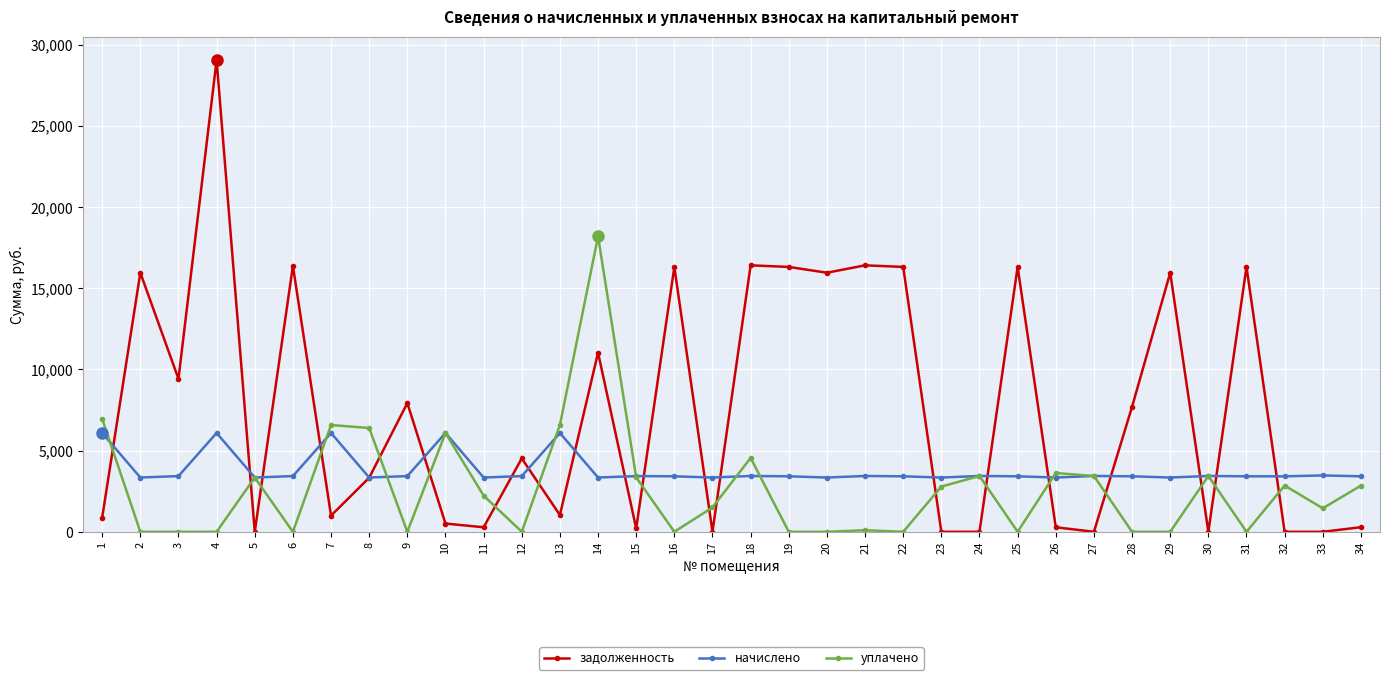

Which series has the largest range (max minus min)?

задолженность